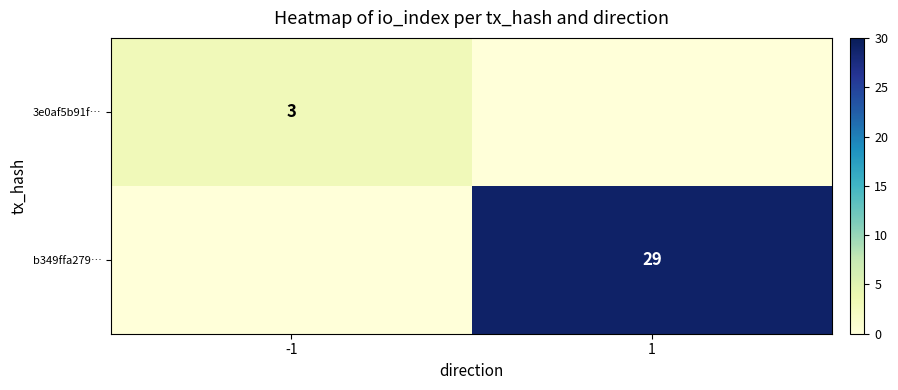

The value of 3e0af5b91f… at -1 is 2. True or false?

False